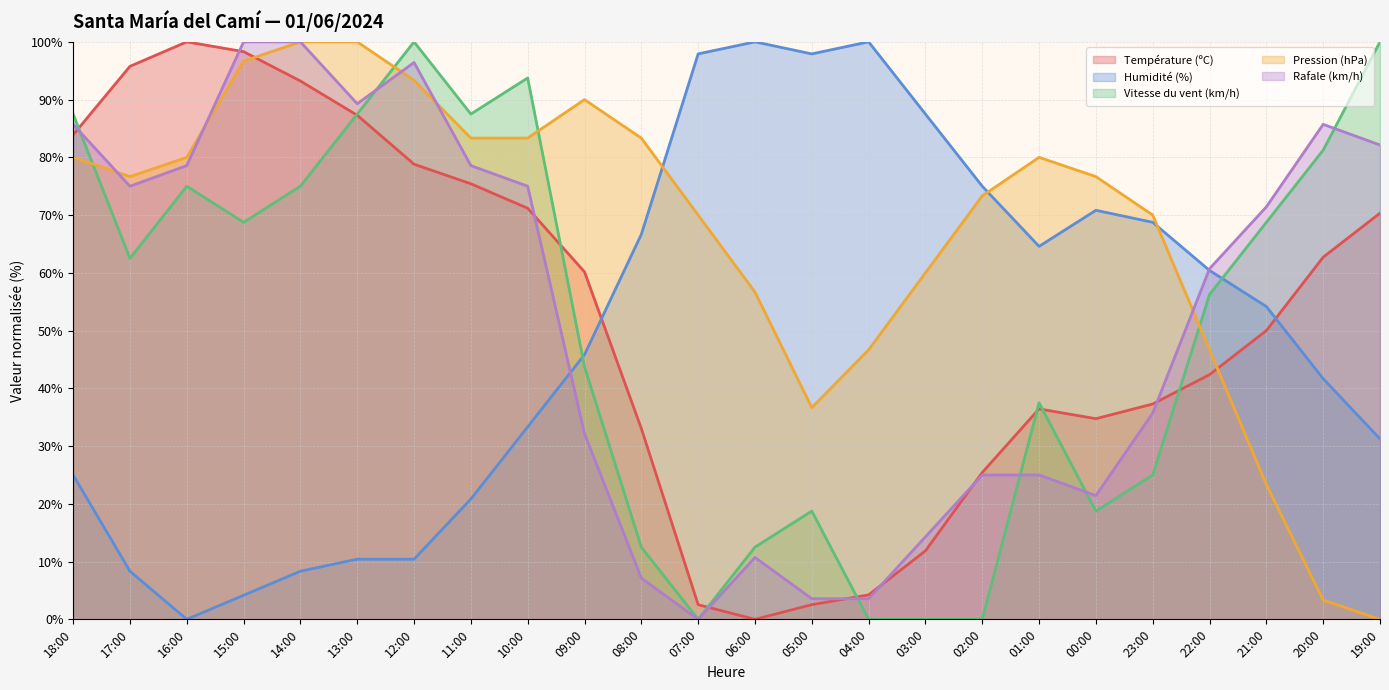

Which has a higher value, 23:00 or 22:00?

22:00